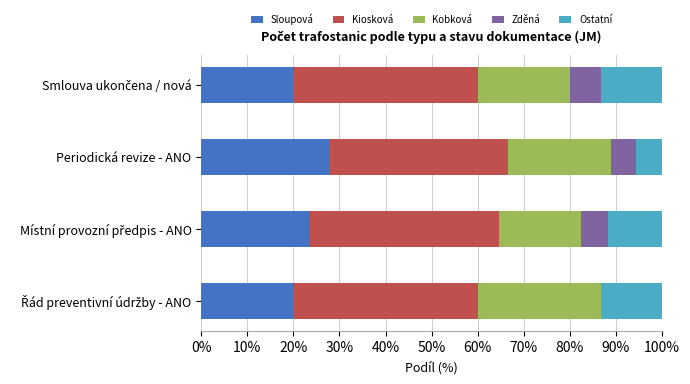

What is the total value across all series at Periodická revize - ANO?

100.0